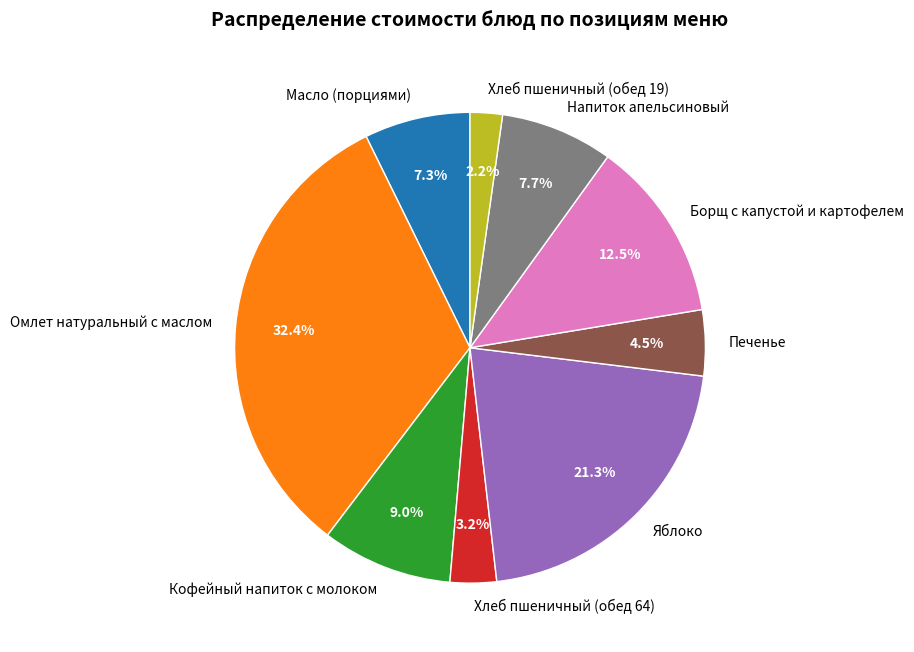

To the nearest percent, what is the combined percentage of Яблоко and Хлеб пшеничный (обед 19)?

23%